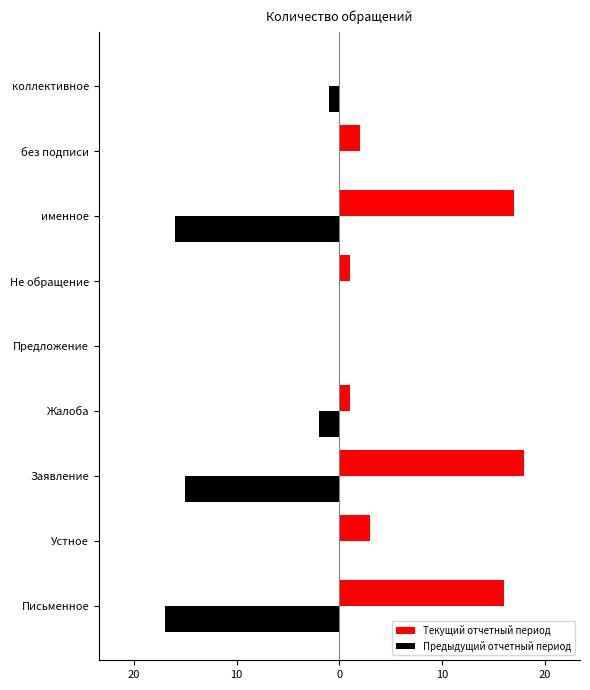

What are all the series names shown in the legend?

Текущий отчетный период, Предыдущий отчетный период